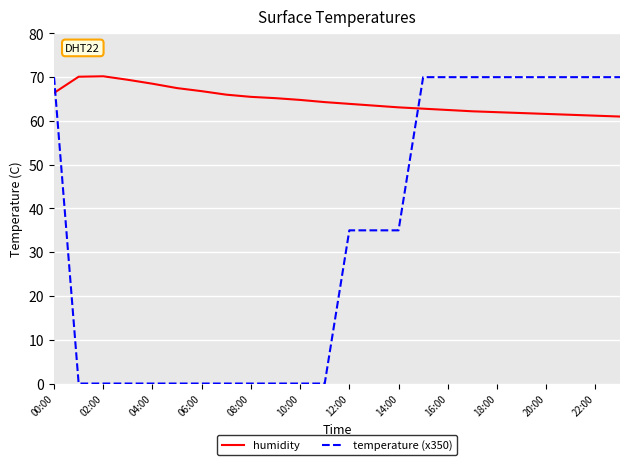

List the series in order of their overall mean, highest first.

humidity, temperature (x350)